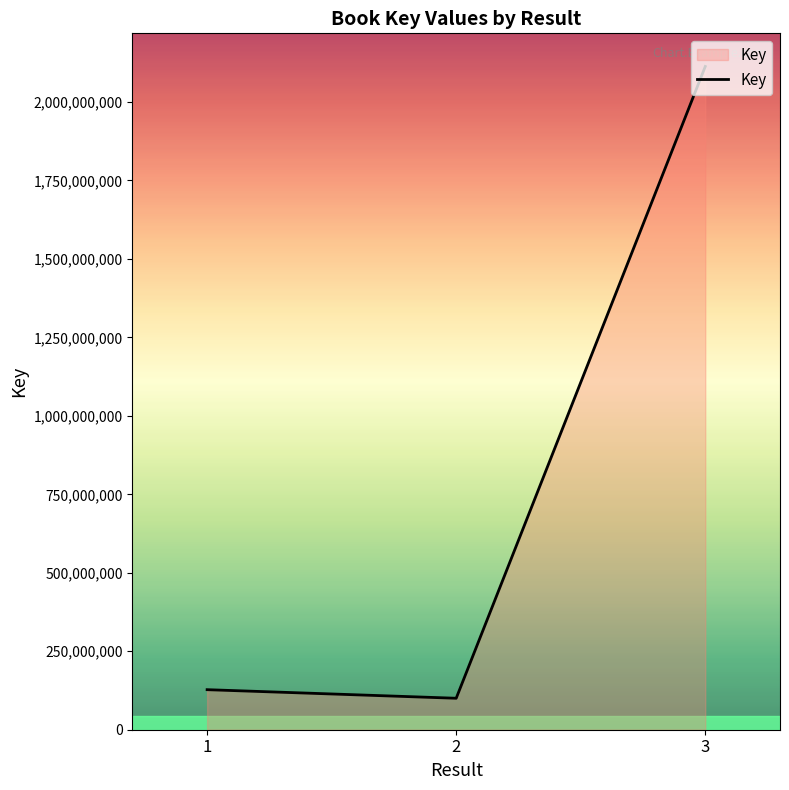

Read the value at 3, to the nearest 100.

2112942400